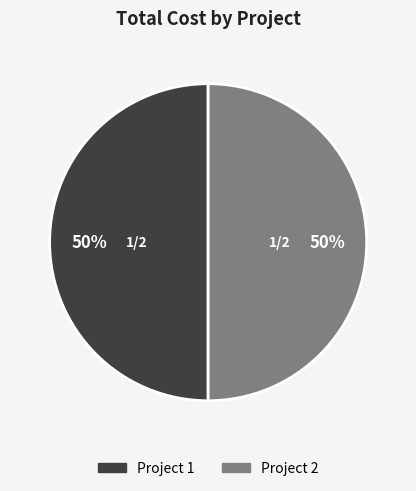

To the nearest percent, what is the average slice percentage?

50%